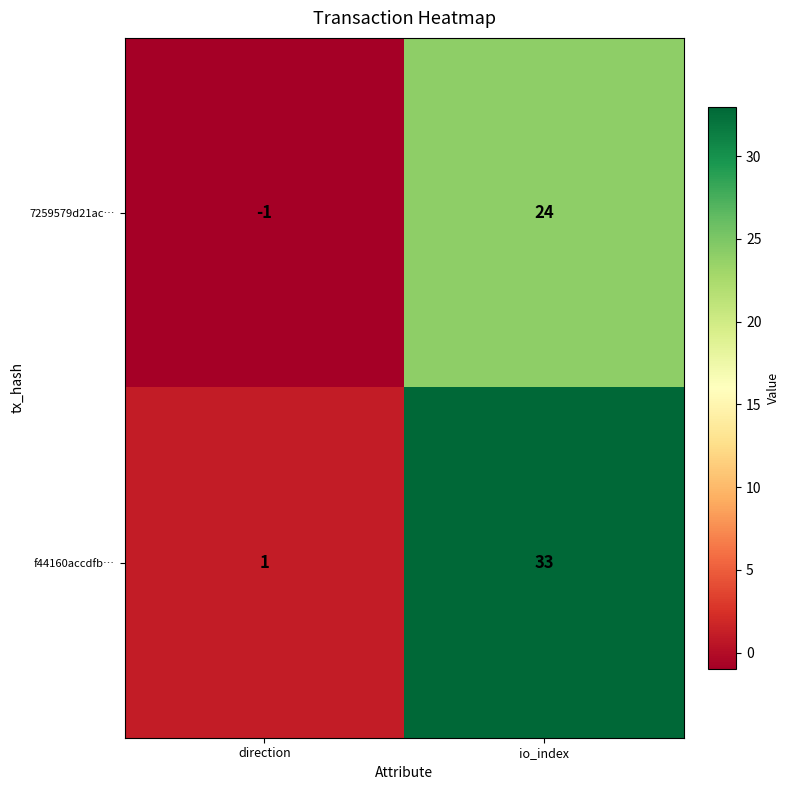

What value does the f44160accdfb… series have at io_index, to the nearest 10?

30